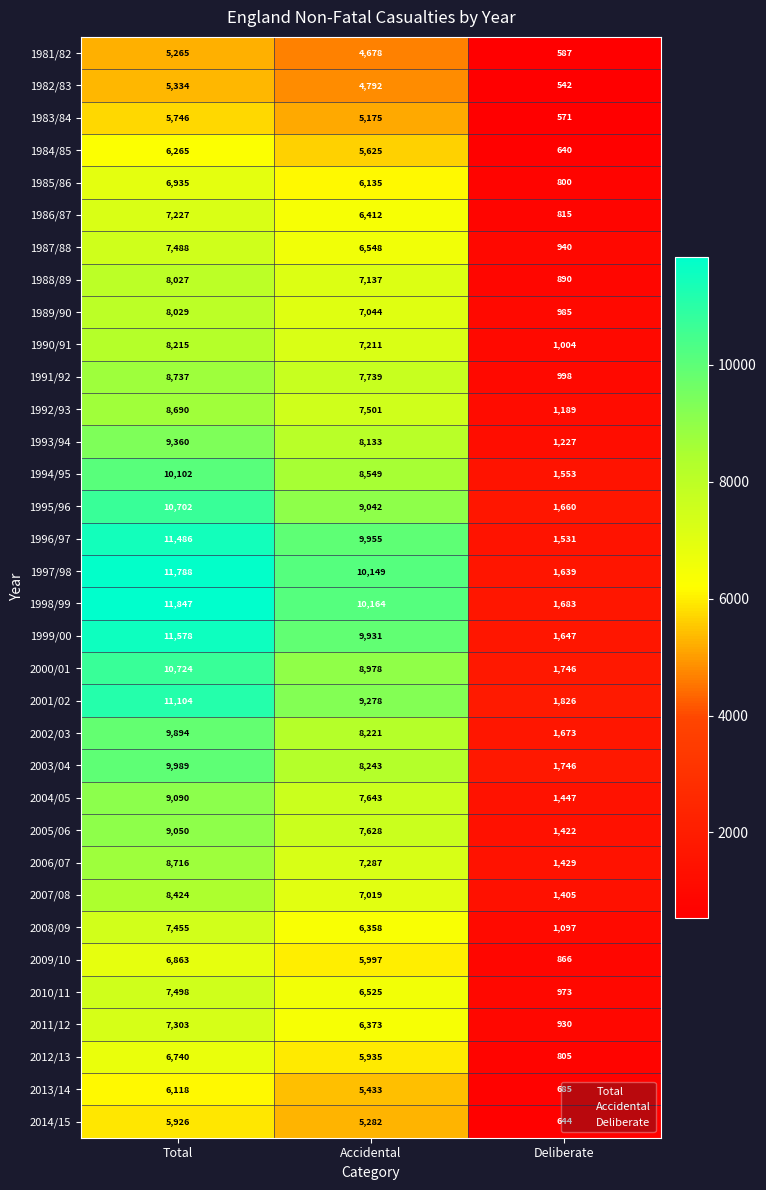

List the labels in order of 2001/02 value, smallest first.

Deliberate, Accidental, Total